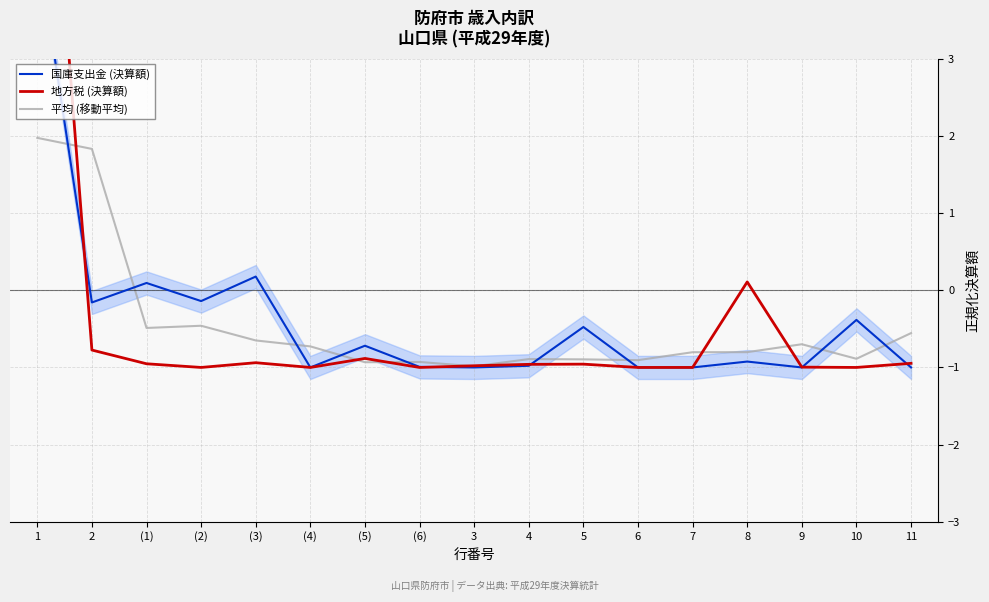

How many interior local valleys does the 国庫支出金 (決算額) series have?

5